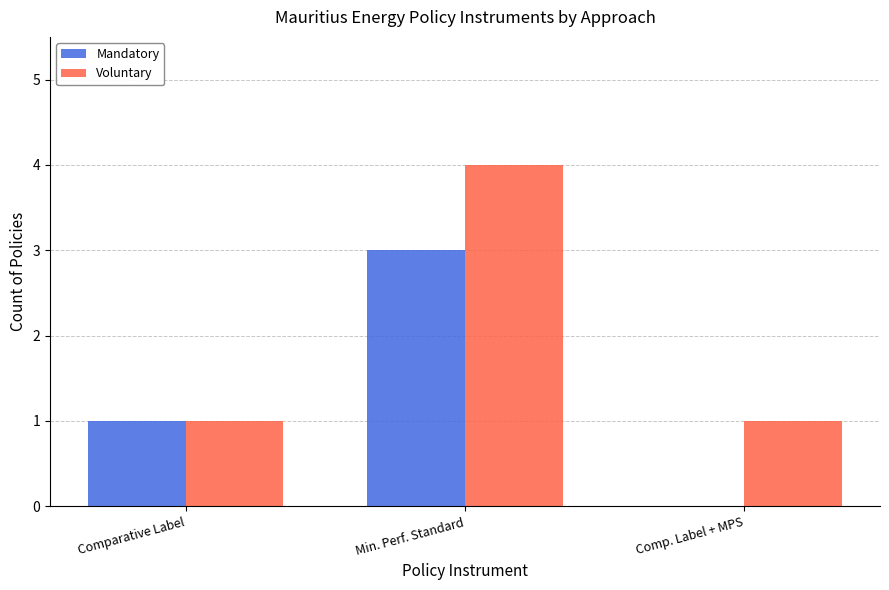

What is the average value of the Mandatory series?

1